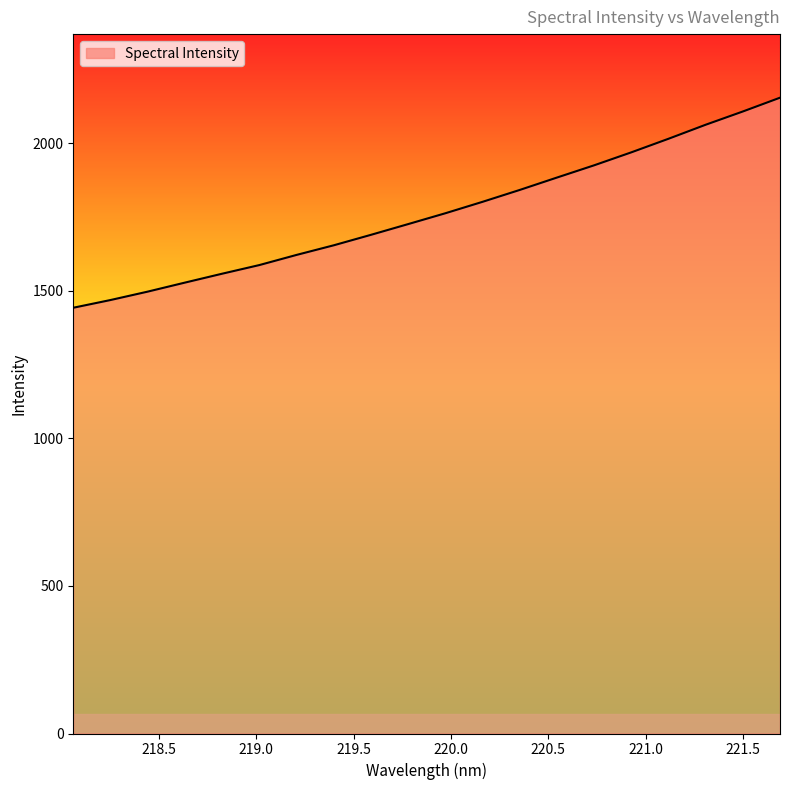

What is the sum of all values?

35301.0